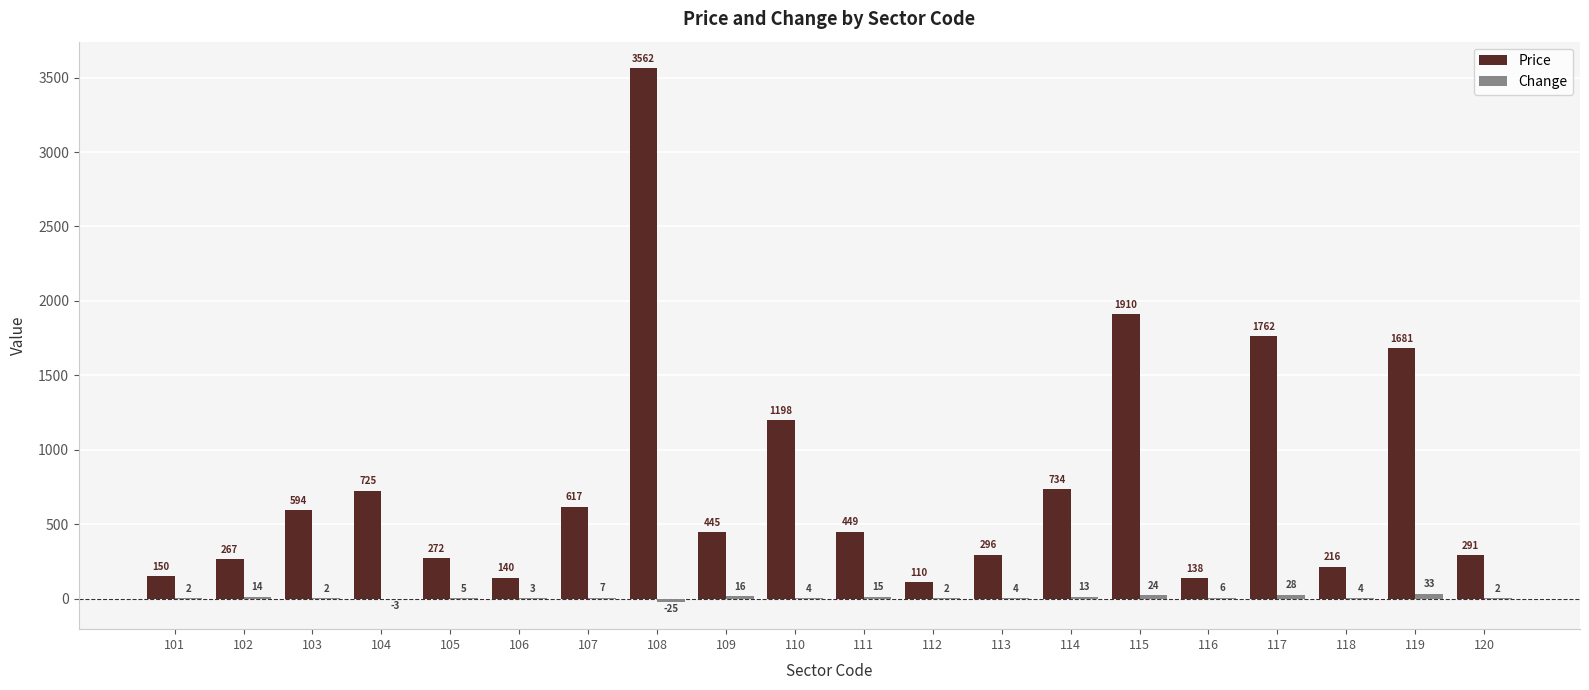

True or false: Price has a value of 449 at 111.

True